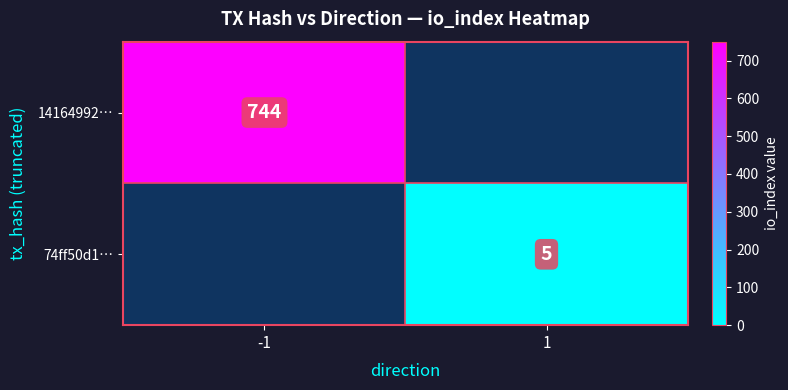

What is the maximum value shown in the chart?

744.0